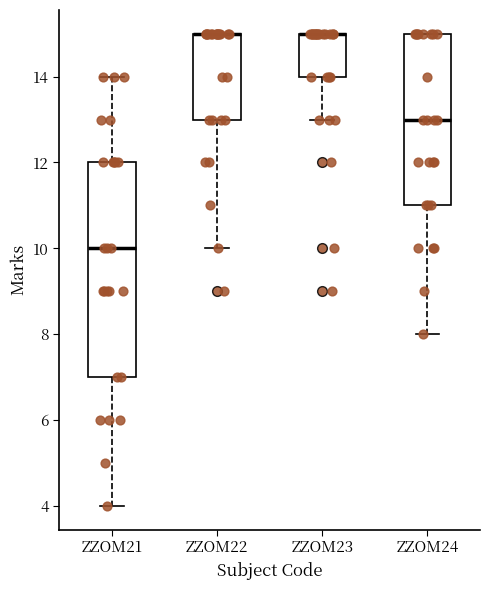

Reading left to right, read every box against the y-axis: the position of its median line, the range the box covers, and the ends of its whiskers. The values are not printed on the chart, so give them approximately, as read against the axis.

ZZOM21: median 10, box 7 to 12, whiskers 4 to 14
ZZOM22: median 15 (drawn on the box's upper edge), box 13 to 15, whiskers 10 to 15
ZZOM23: median 15 (drawn on the box's upper edge), box 14 to 15, whiskers 13 to 15
ZZOM24: median 13, box 11 to 15, whiskers 8 to 15